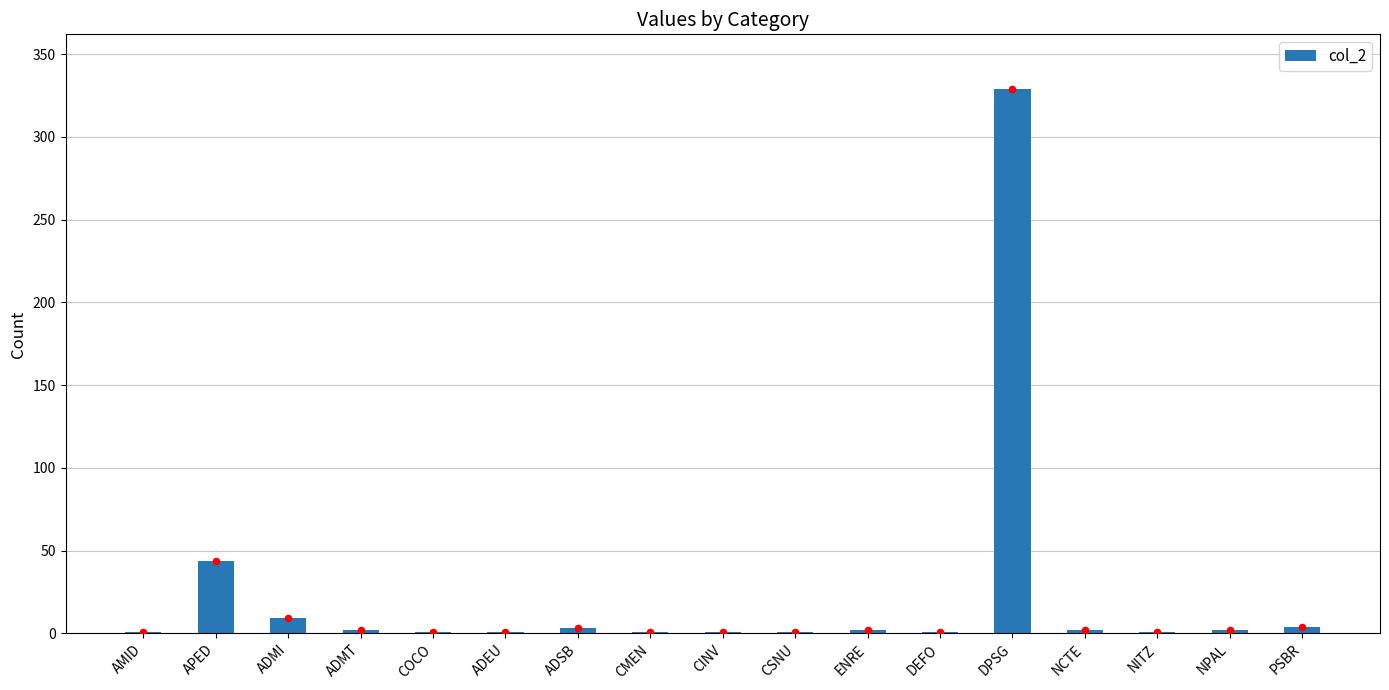

Approximately how many times larger is the value at COCO compared to AMID?

1.0